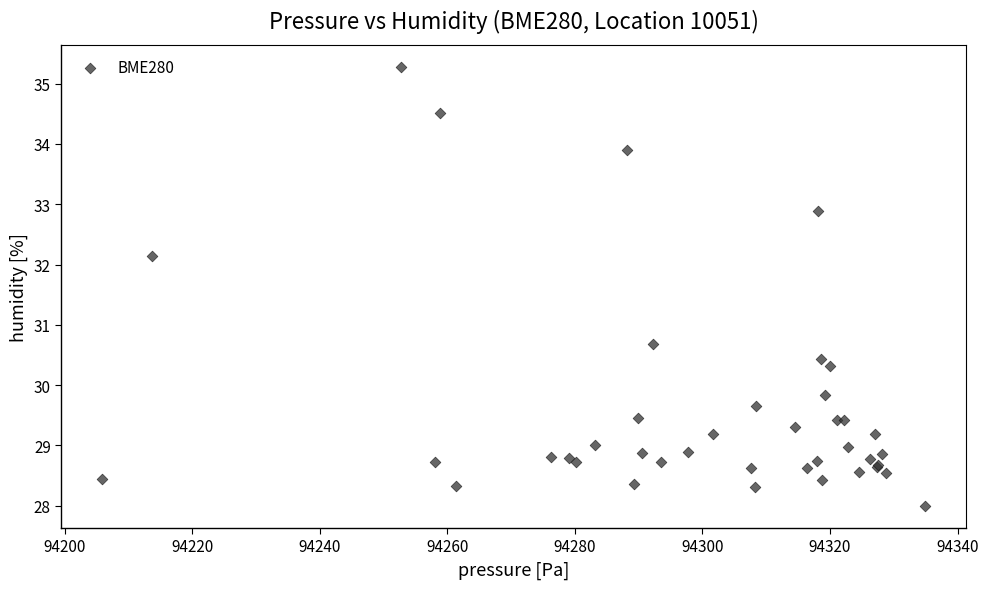

What Y value in the scatter plot is closest to 31?

30.7